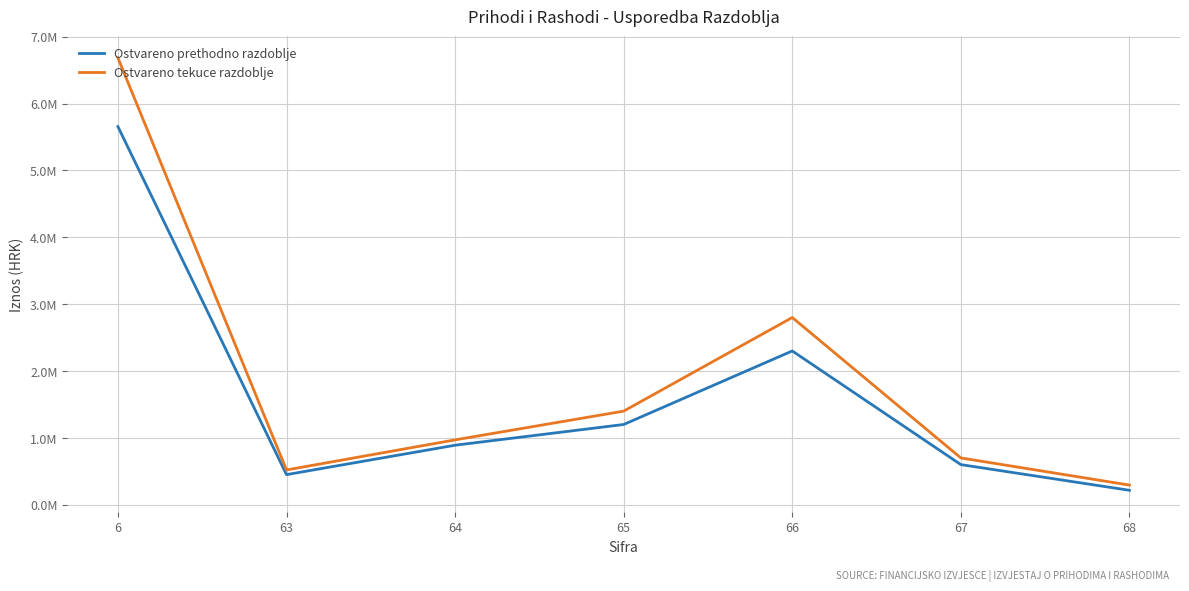

Is the value of Ostvareno prethodno razdoblje at 68 greater than the value of Ostvareno tekuce razdoblje at 65?

No